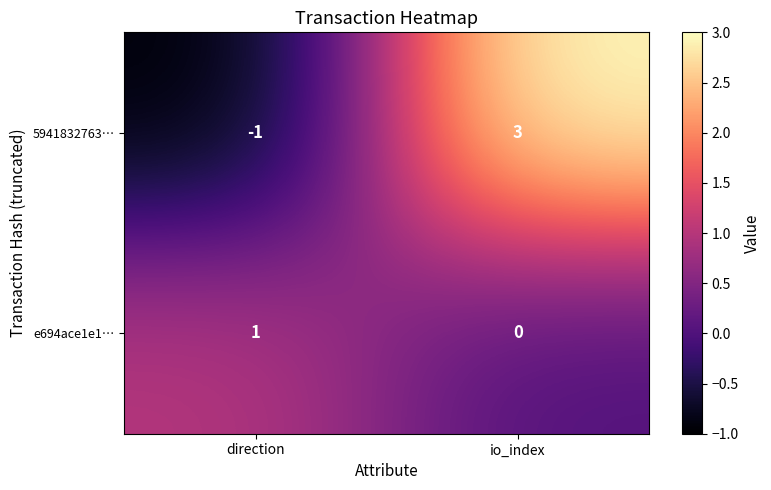

Which label corresponds to the largest value in the chart?

io_index